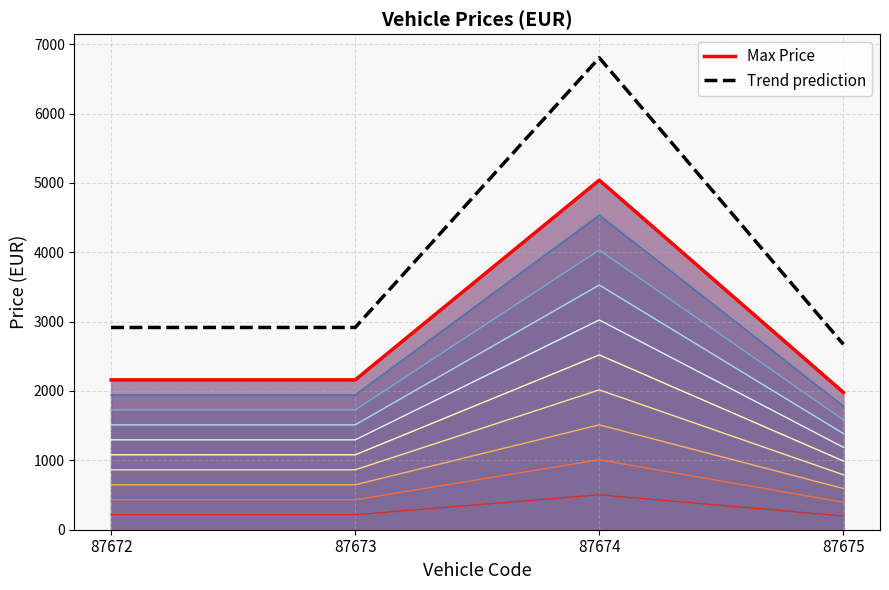

At which category does the chart reach its minimum across all series?

87675